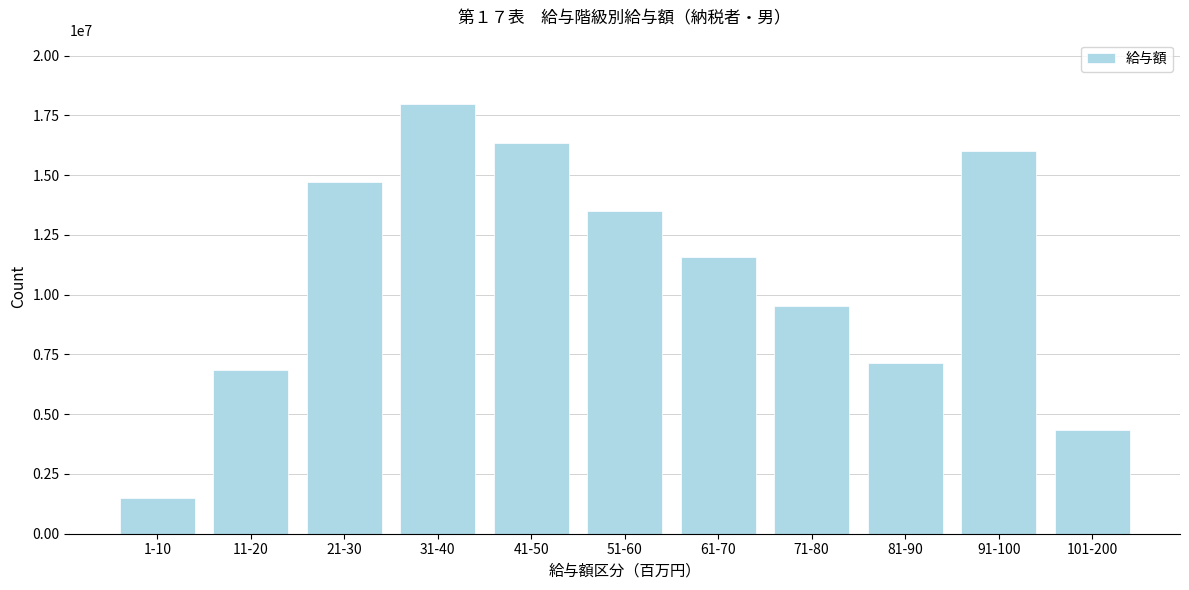

Reading right to left, extract all data points from this chart.

4333342	16020631	7137763	9507851	11584163	13497324	16360913	17972128	14728309	6837902	1483262